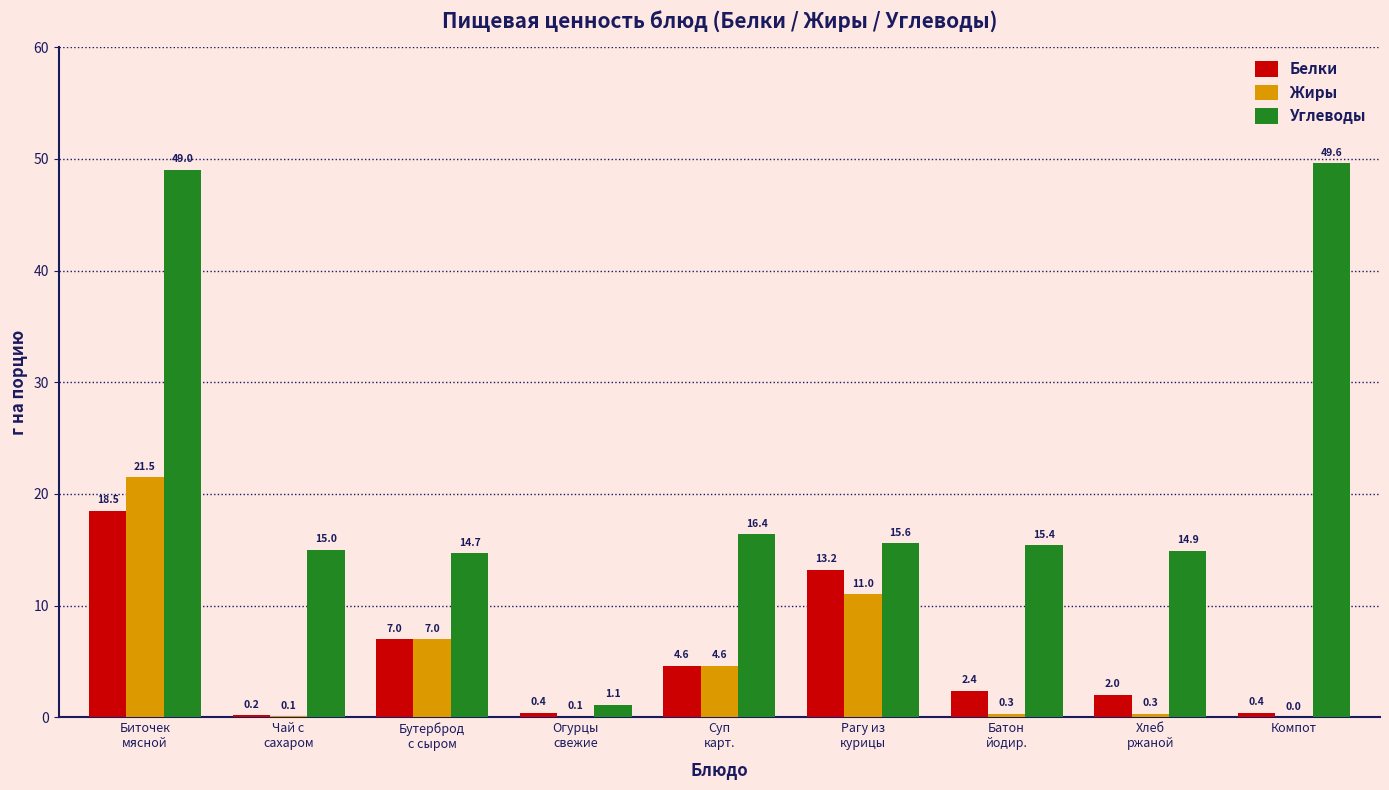

Is it true that Жиры equals -14.6 at Компот?

False